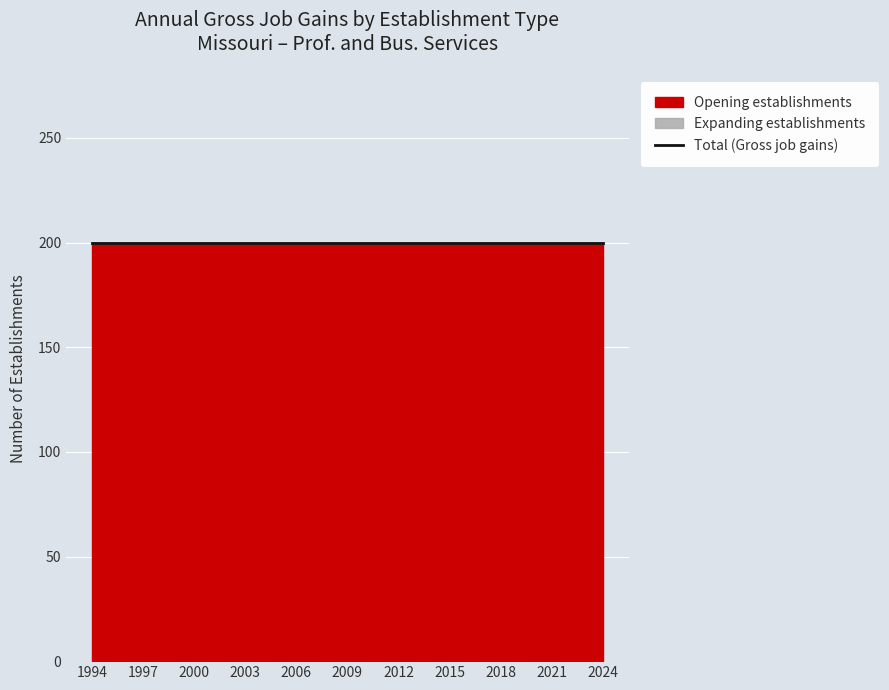

Reading left to right, what are all the values shown in this chart?

Total (Gross job gains): 200	200	200	200	200	200	200	200	200	200	200	200	200	200	200	200	200	200	200	200	200	200	200	200	200	200	200	200	200	200	200
Expanding establishments: 0	0	0	0	0	0	0	0	0	0	0	0	0	0	0	0	0	0	0	0	0	0	0	0	0	0	0	0	0	0	0
Opening establishments: 200	200	200	200	200	200	200	200	200	200	200	200	200	200	200	200	200	200	200	200	200	200	200	200	200	200	200	200	200	200	200